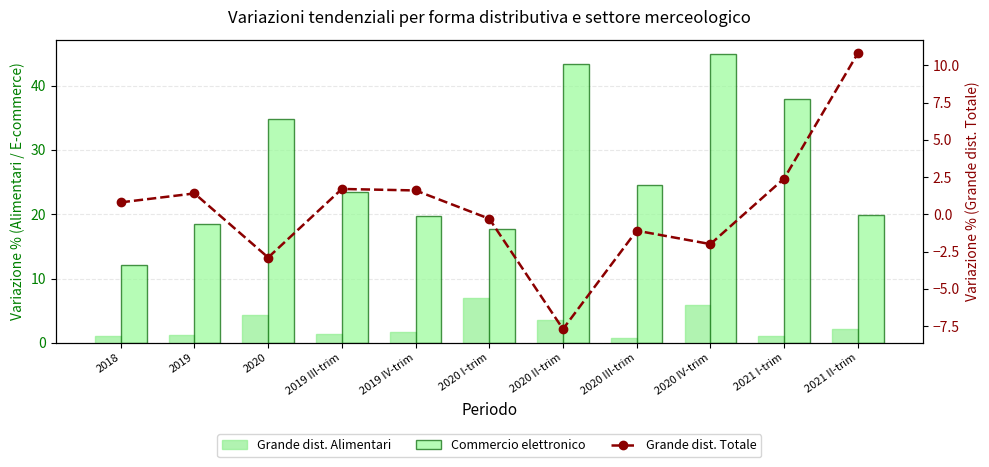

Reading left to right, list all the values displayed in this chart.

Grande dist. Alimentari: 1.1	1.2	4.3	1.4	1.7	6.9	3.5	0.8	5.9	1.0	2.2
Commercio elettronico: 12.1	18.4	34.8	23.4	19.7	17.7	43.4	24.6	44.9	37.9	19.8
Grande dist. Totale: 0.8	1.4	-2.9	1.7	1.6	-0.3	-7.7	-1.1	-2.0	2.4	10.8